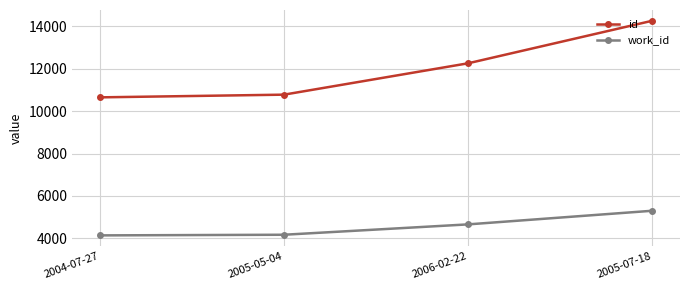

Does the chart display data point markers on the line(s)?

Yes